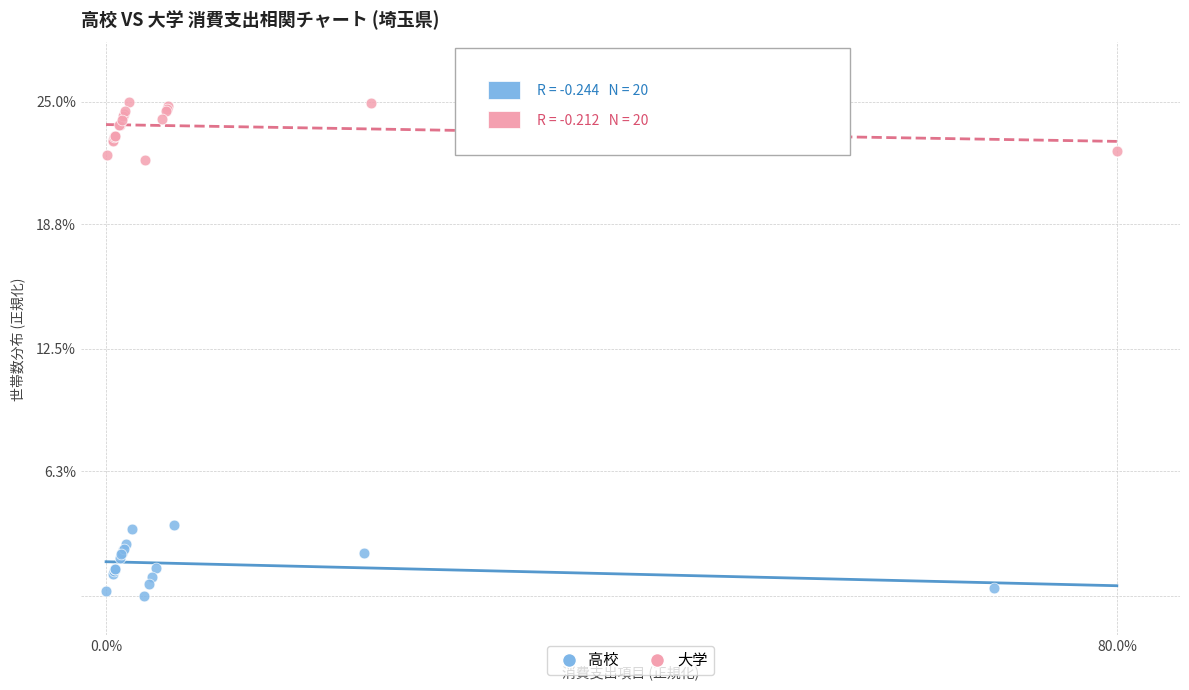

Which series reaches the minimum Y coordinate?

高校